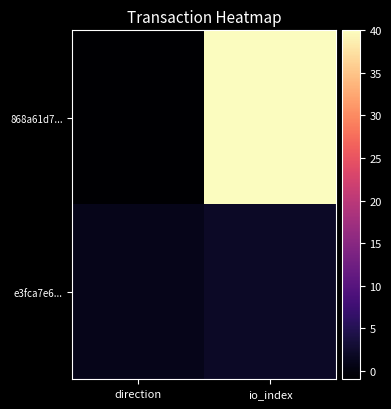

Rank the series at io_index from highest to lowest value.

868a61d7..., e3fca7e6...